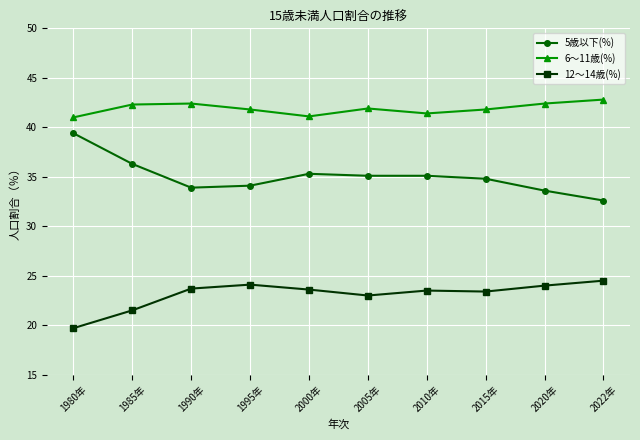

What is the value of the 6～11歳(%) point at the 8th from the left?

41.8